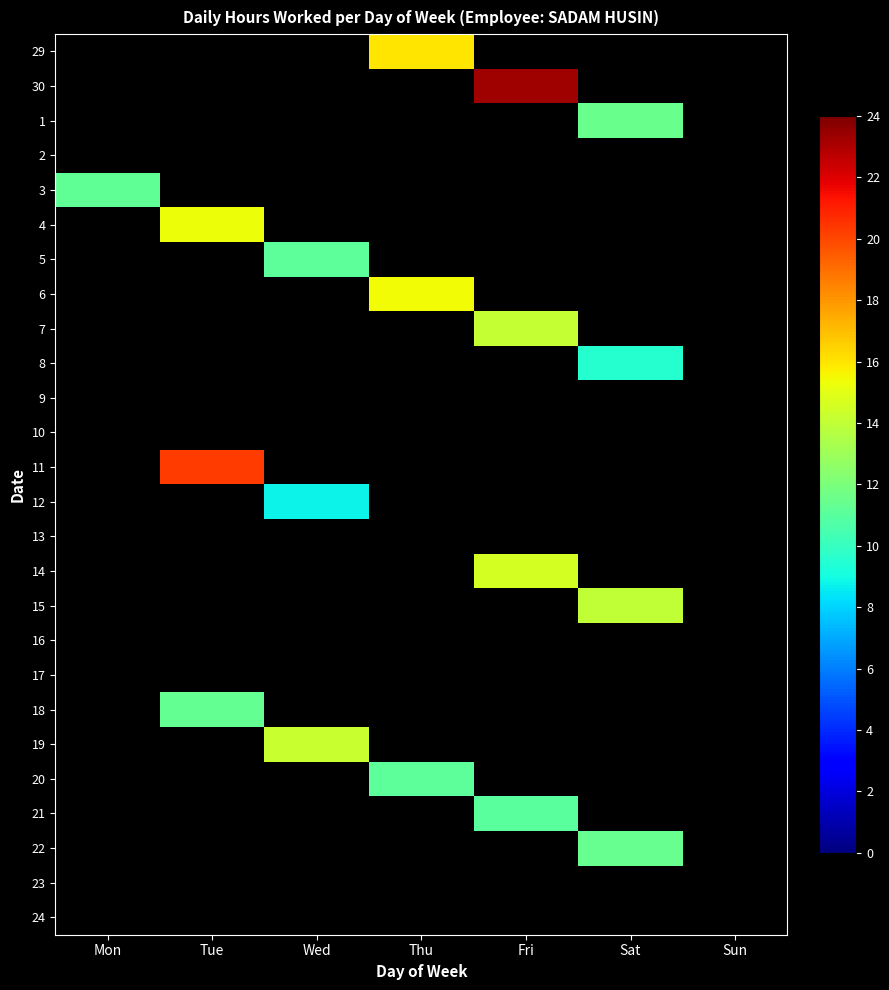

Count the number of categories in the chart.

7